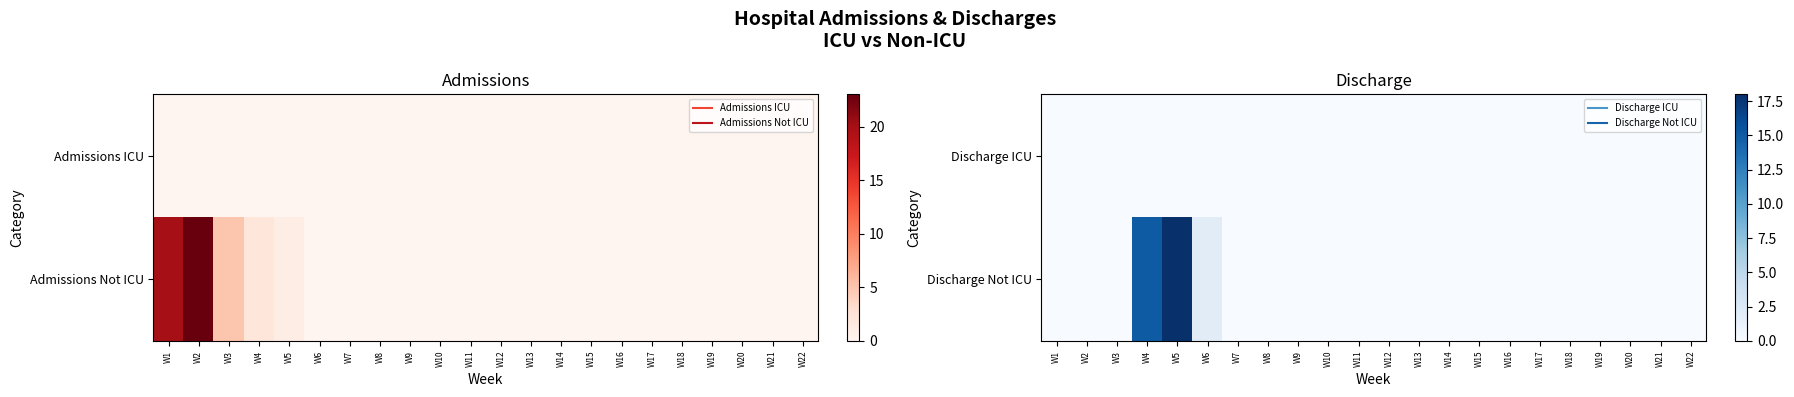

At which category is the sum across all series the highest?

W5